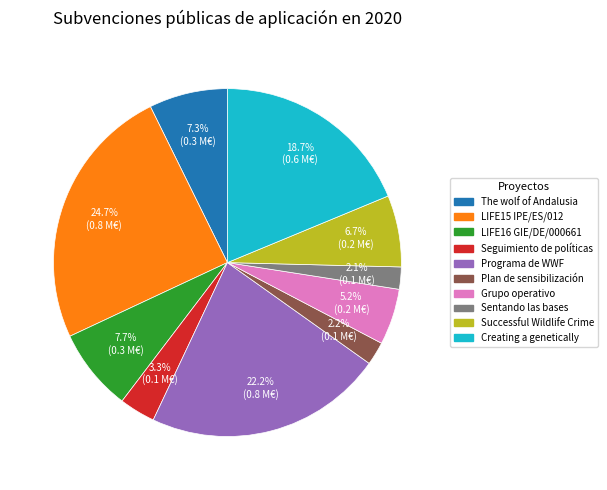

True or false: Plan de sensibilización accounts for 2% of the total.

True